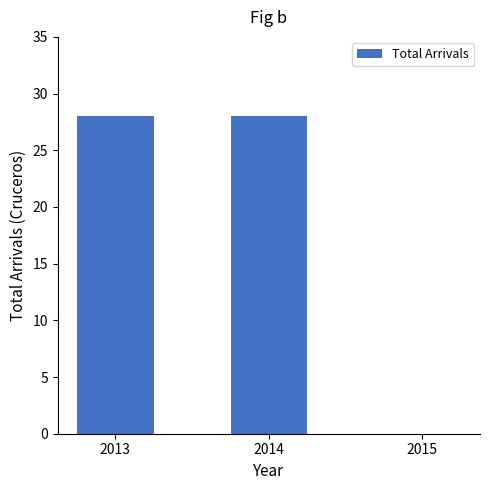

Approximately how many times larger is the value at 2014 compared to 2013?

1.0